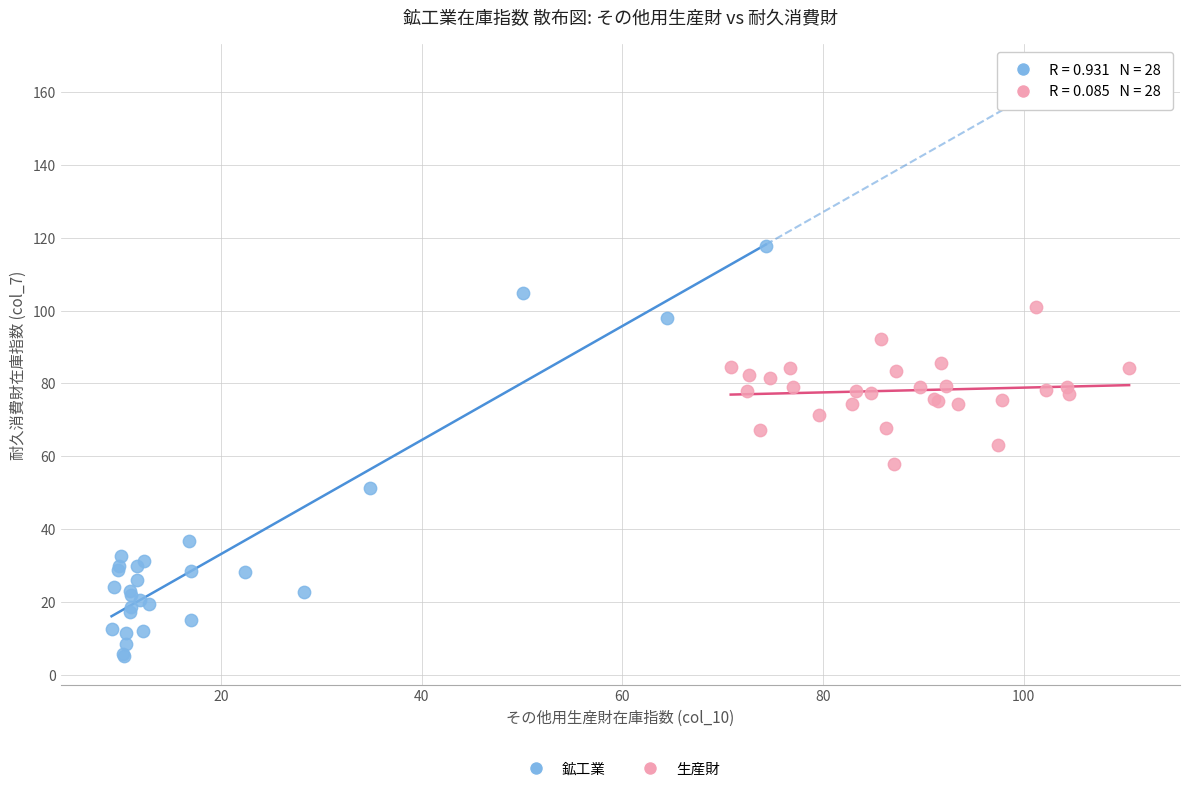

Which series contains the highest Y value?

鉱工業